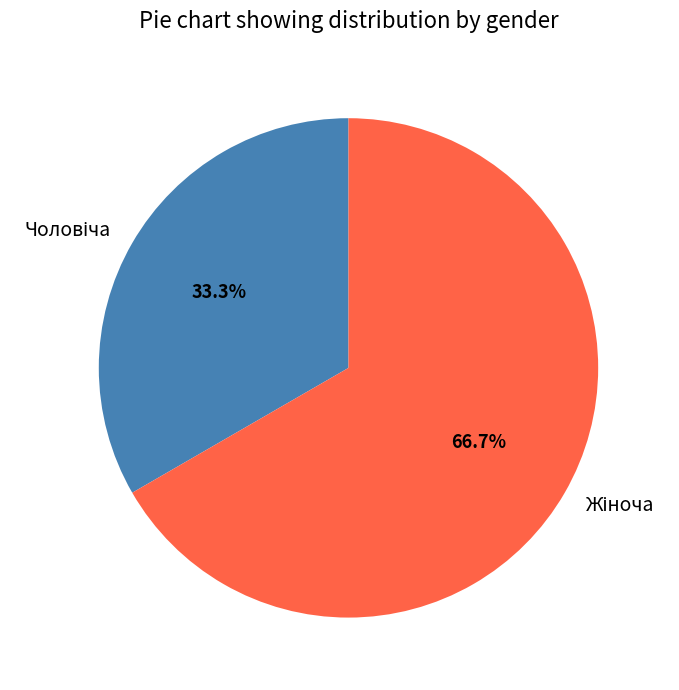

Is there any slice that represents more than half of the pie?

Yes